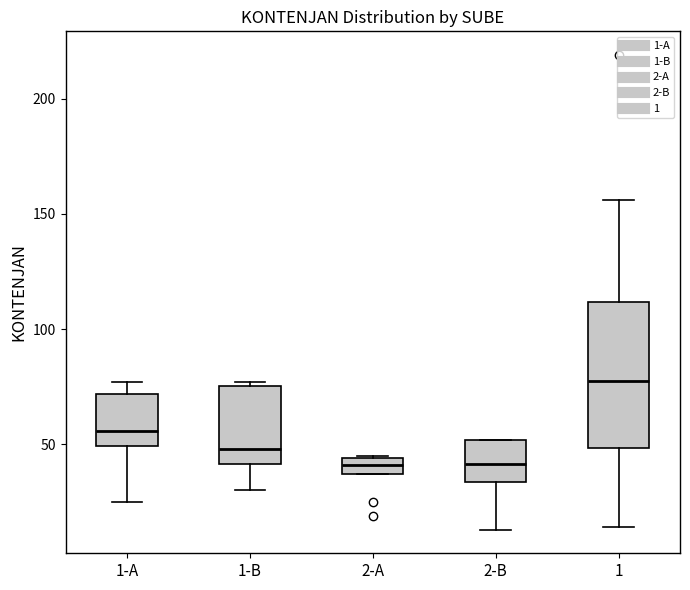

Where does the lower whisker of the box for 1 end on the y-axis? The values are not printed on the chart, so give them approximately, as read against the axis.

15